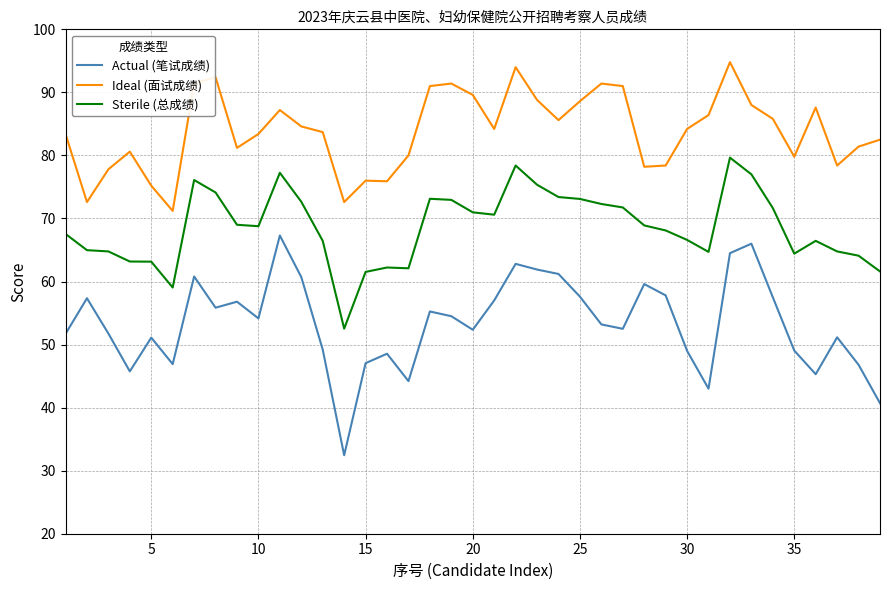

Which series has the largest total across all categories?

Ideal (面试成绩)